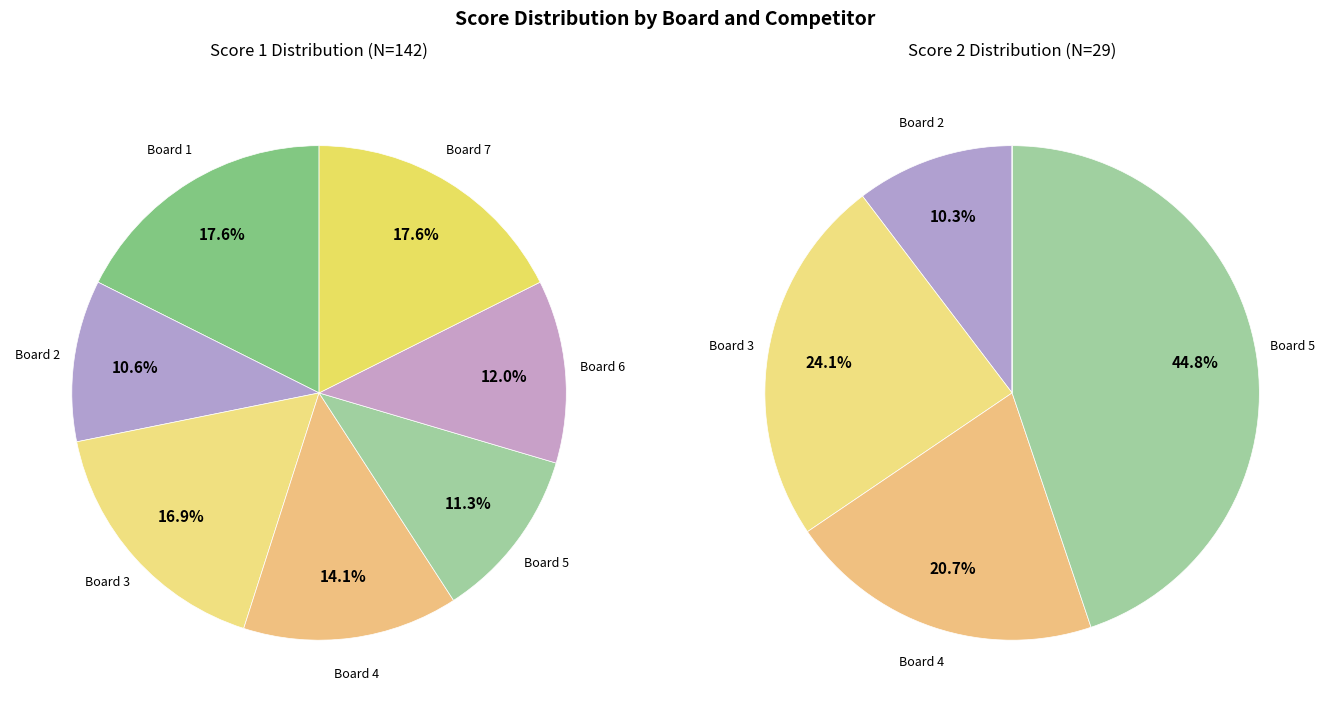

To the nearest percent, what is the average slice percentage?

14%